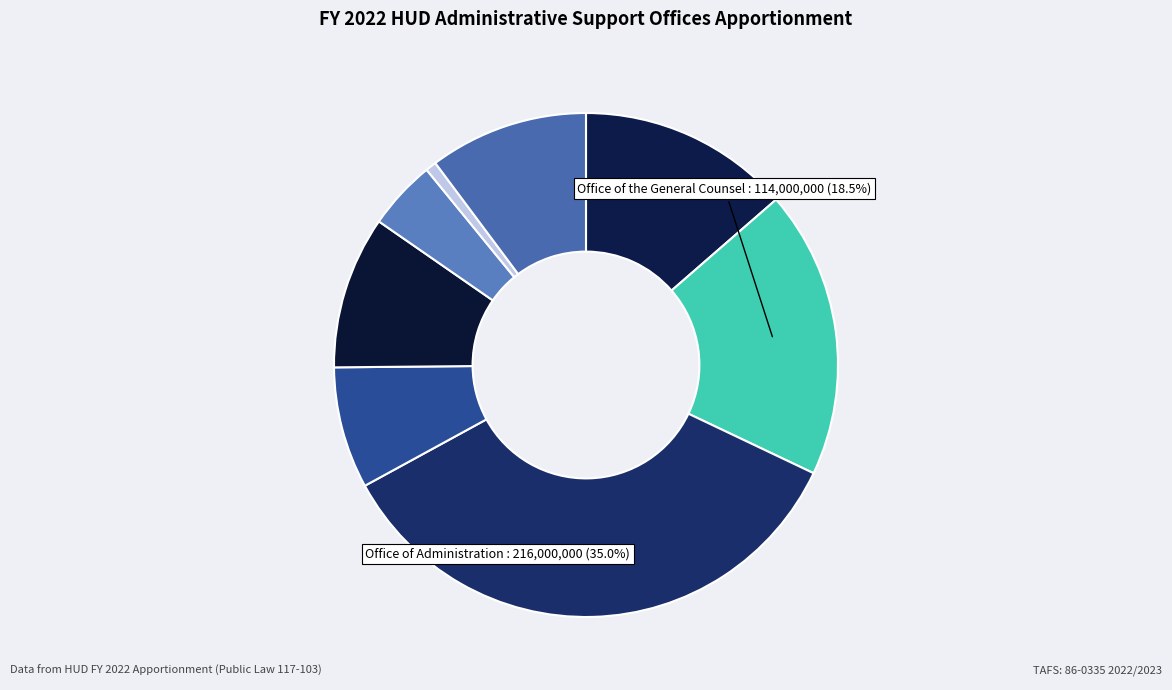

How many segments does this pie chart have?

8